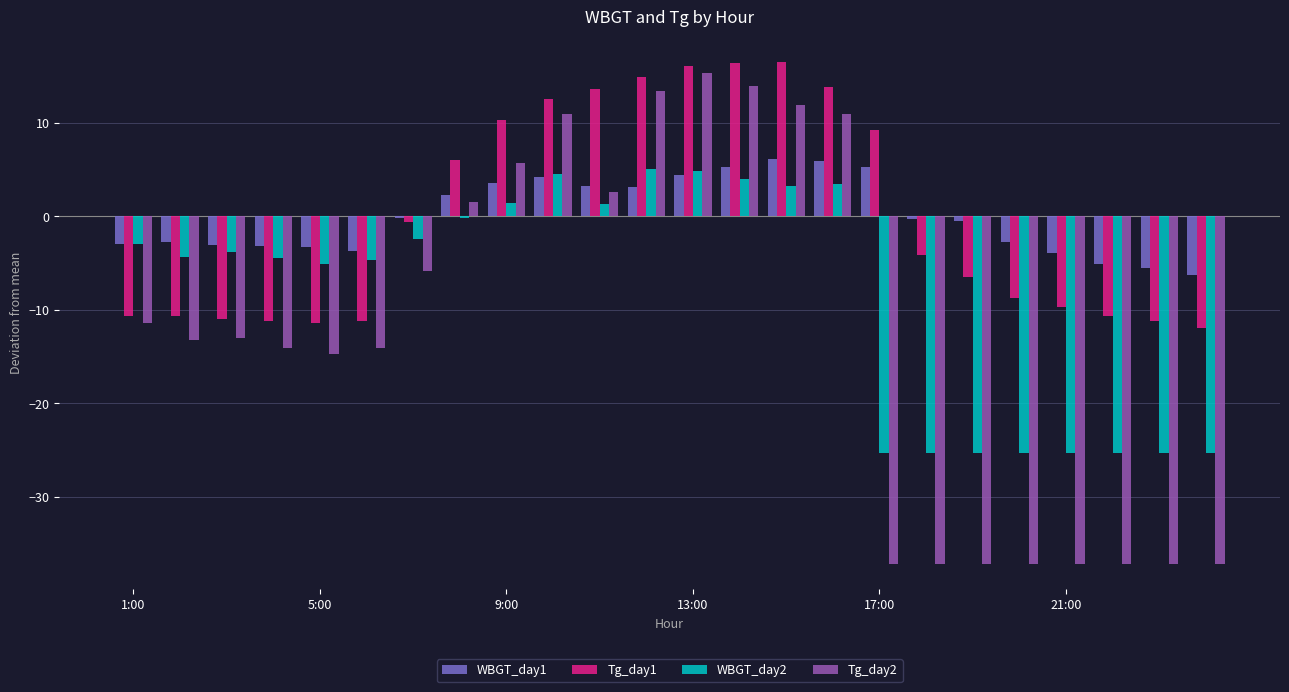

What is the maximum value for WBGT_day1?

6.2